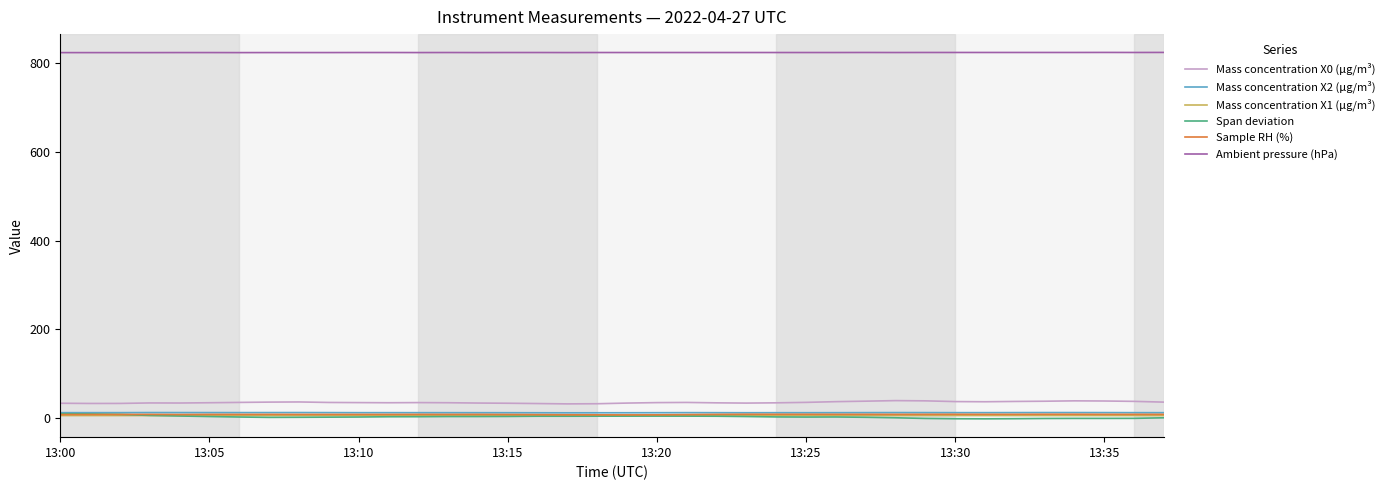

What is the sum of all Mass concentration X2 (μg/m³) values?

469.2